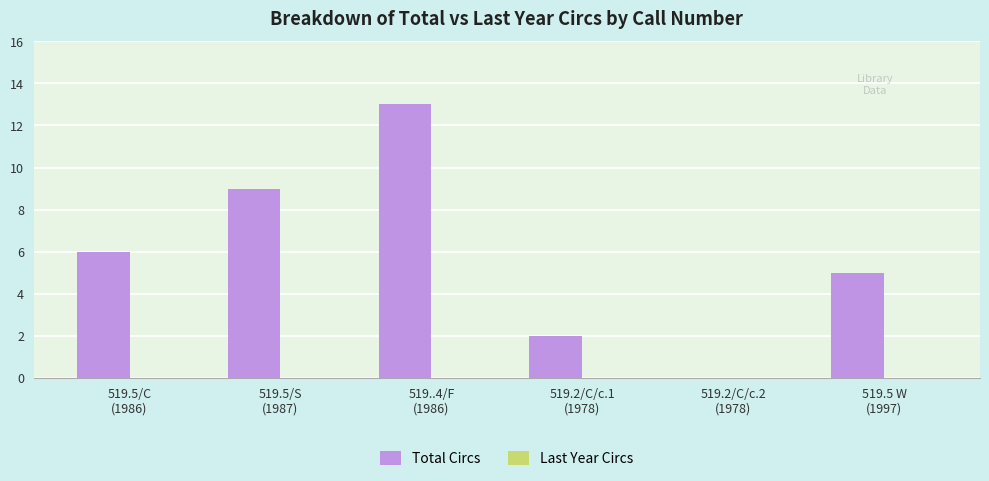

What is the maximum value shown in the chart?

13